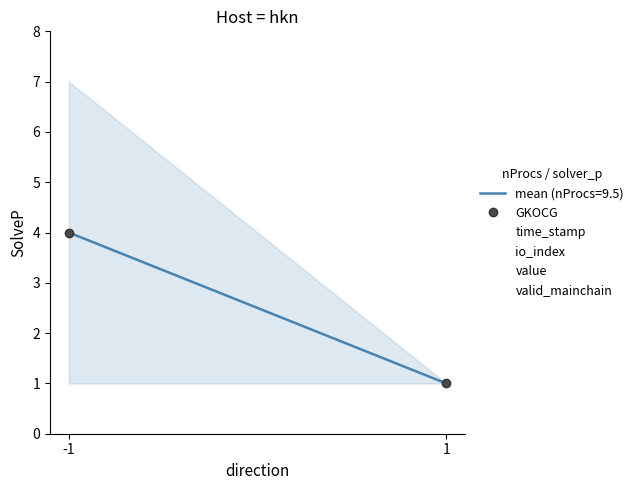

Rank the categories by value from lowest to highest.

1, -1